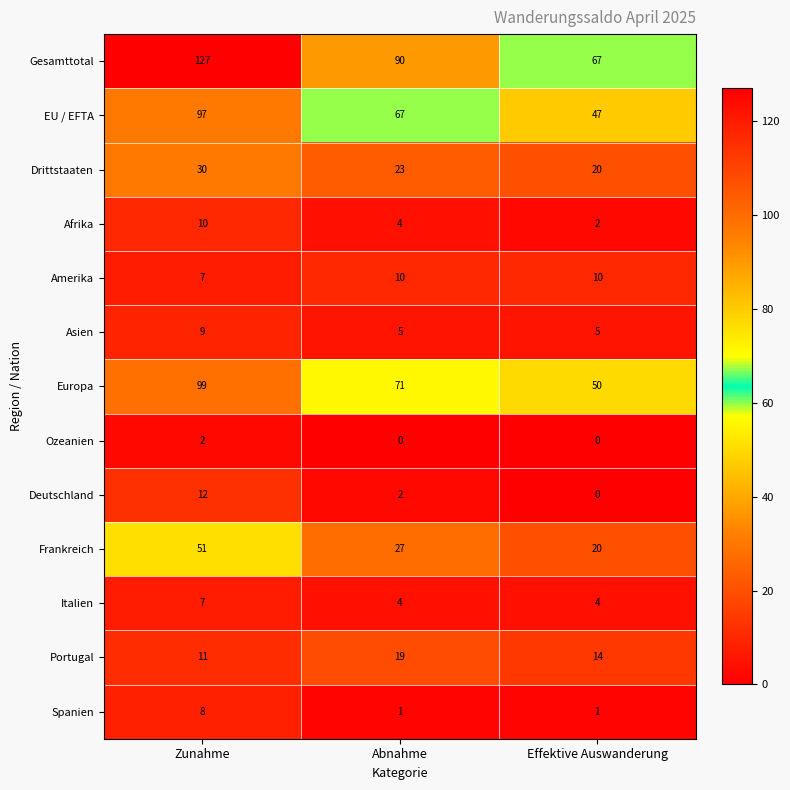

At which category is the sum across all series the highest?

Zunahme